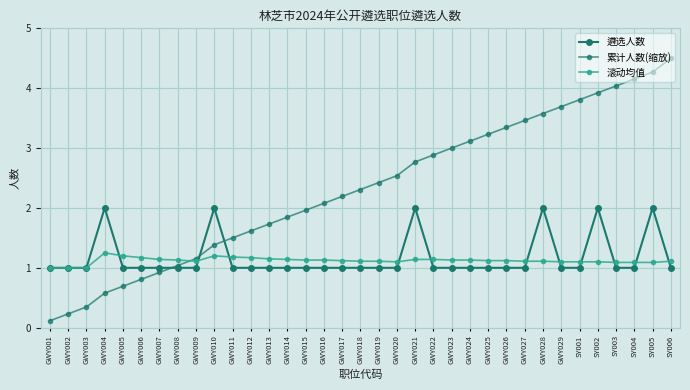

Reading left to right, what are all the values shown in this chart?

遴选人数: 1.0	1.0	1.0	2.0	1.0	1.0	1.0	1.0	1.0	2.0	1.0	1.0	1.0	1.0	1.0	1.0	1.0	1.0	1.0	1.0	2.0	1.0	1.0	1.0	1.0	1.0	1.0	2.0	1.0	1.0	2.0	1.0	1.0	2.0	1.0
累计人数(缩放): 0.1	0.2	0.3	0.6	0.7	0.8	0.9	1.0	1.2	1.4	1.5	1.6	1.7	1.8	2.0	2.1	2.2	2.3	2.4	2.5	2.8	2.9	3.0	3.1	3.2	3.3	3.5	3.6	3.7	3.8	3.9	4.0	4.2	4.3	4.5
滚动均值: 1.0	1.0	1.0	1.2	1.2	1.2	1.1	1.1	1.1	1.2	1.2	1.2	1.1	1.1	1.1	1.1	1.1	1.1	1.1	1.1	1.1	1.1	1.1	1.1	1.1	1.1	1.1	1.1	1.1	1.1	1.1	1.1	1.1	1.1	1.1